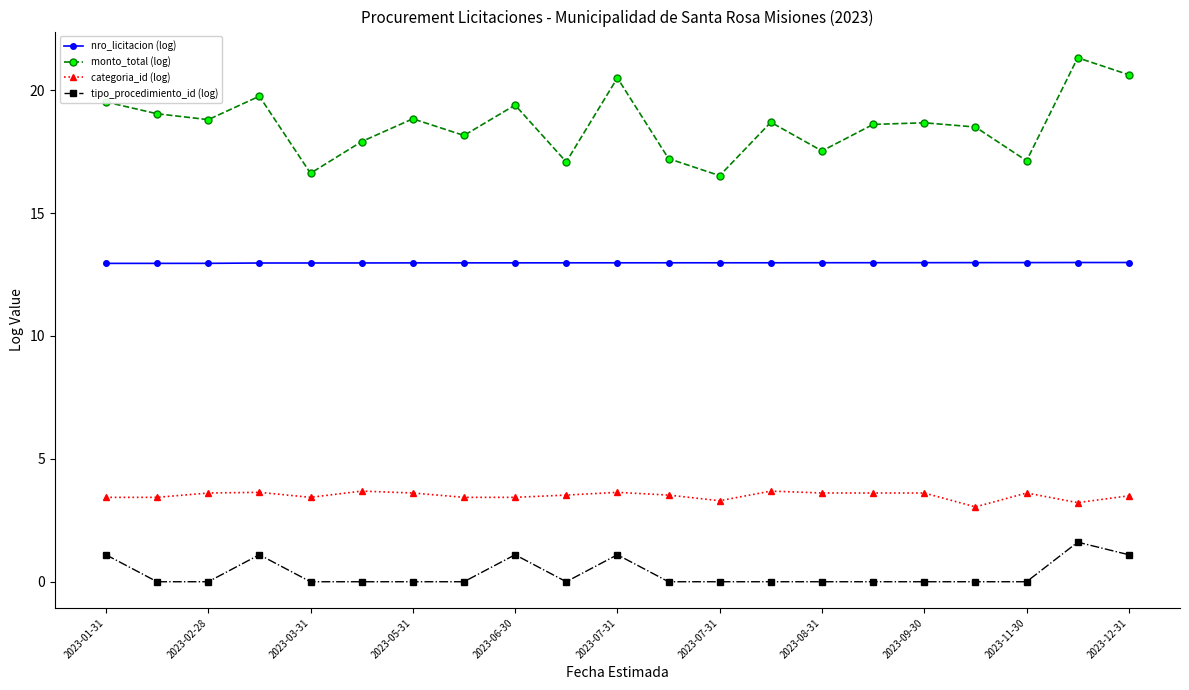

What is the difference between the maximum and minimum values in the tipo_procedimiento_id (log) series?

1.6